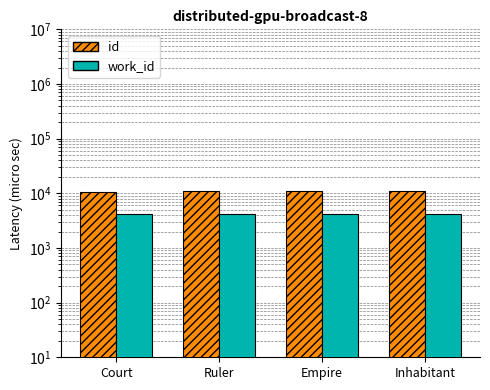

Read the work_id value at Court, to the nearest 10.

4150